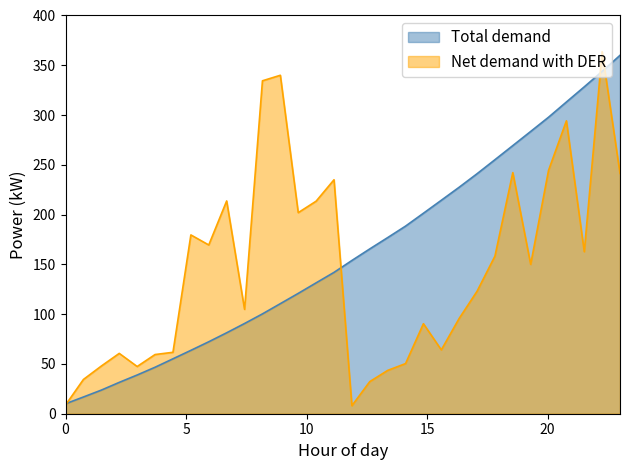

What is the minimum value shown in the chart?

8.0